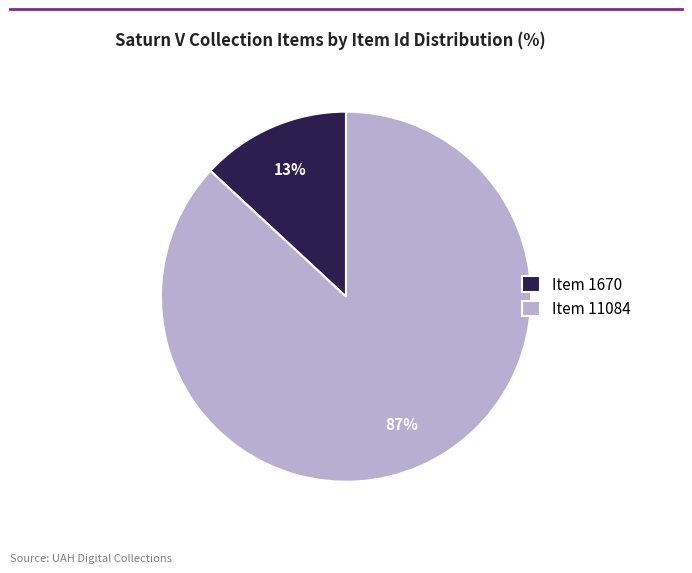

Between Item 1670 and Item 11084, which is larger?

Item 11084